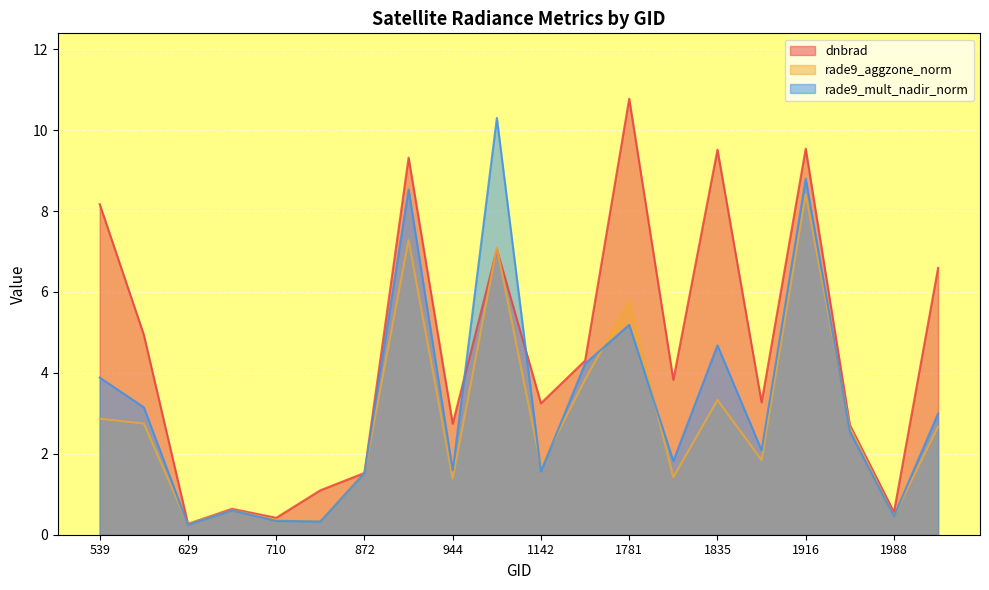

What is the total value across all series at 629?

0.8